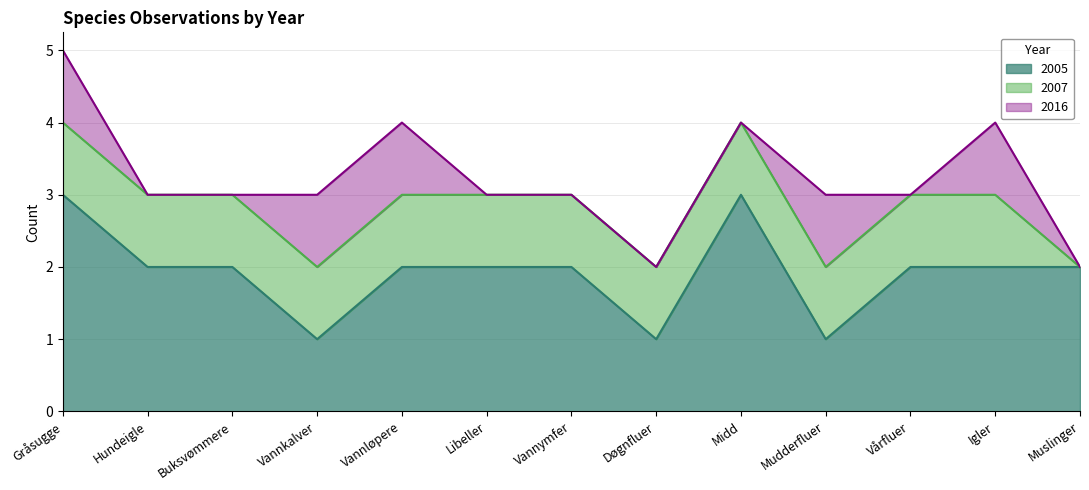

True or false: 2007 and 2005 intersect in this chart.

False